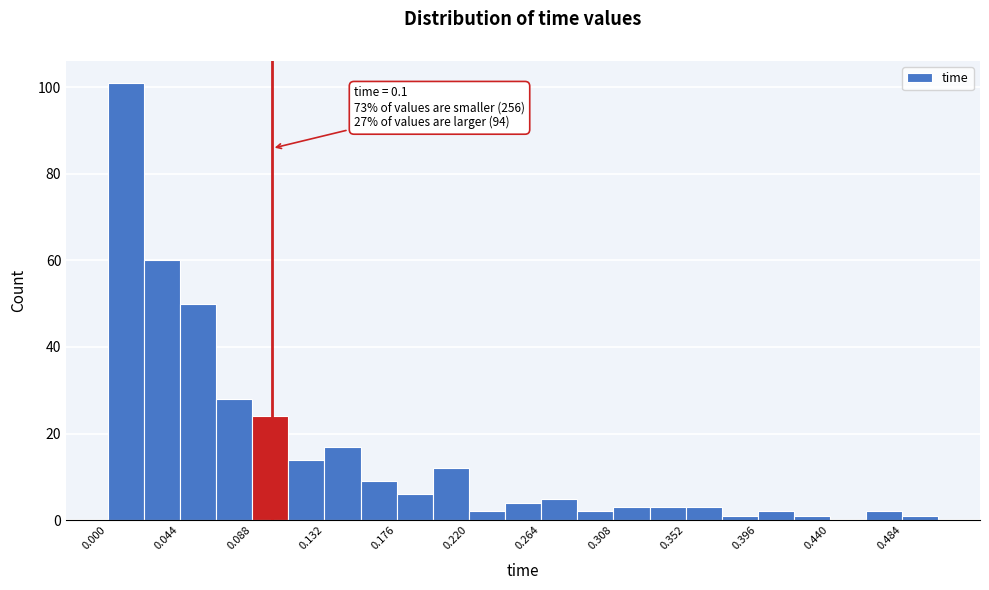

Which range on the x-axis has the tallest bar?

0.000 to 0.022